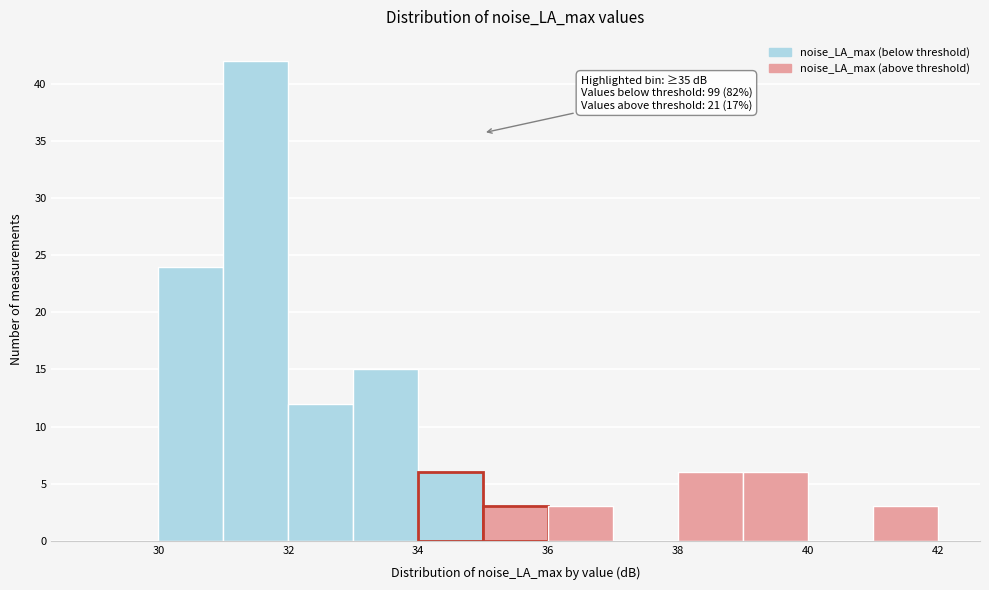

Which range on the x-axis has the tallest bar?

31 to 32